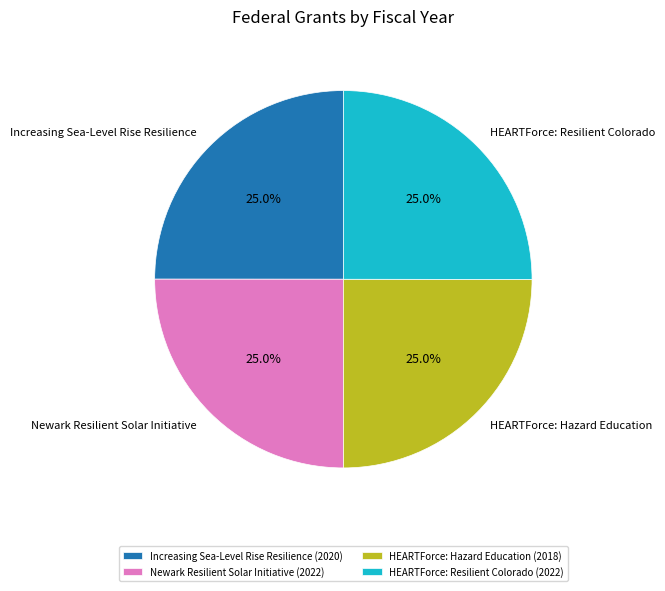

What portion of the pie excludes Increasing Sea-Level Rise Resilience?

75.0%